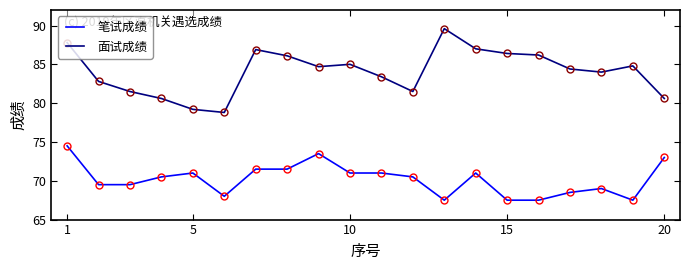

Which series has the largest total across all categories?

面试成绩